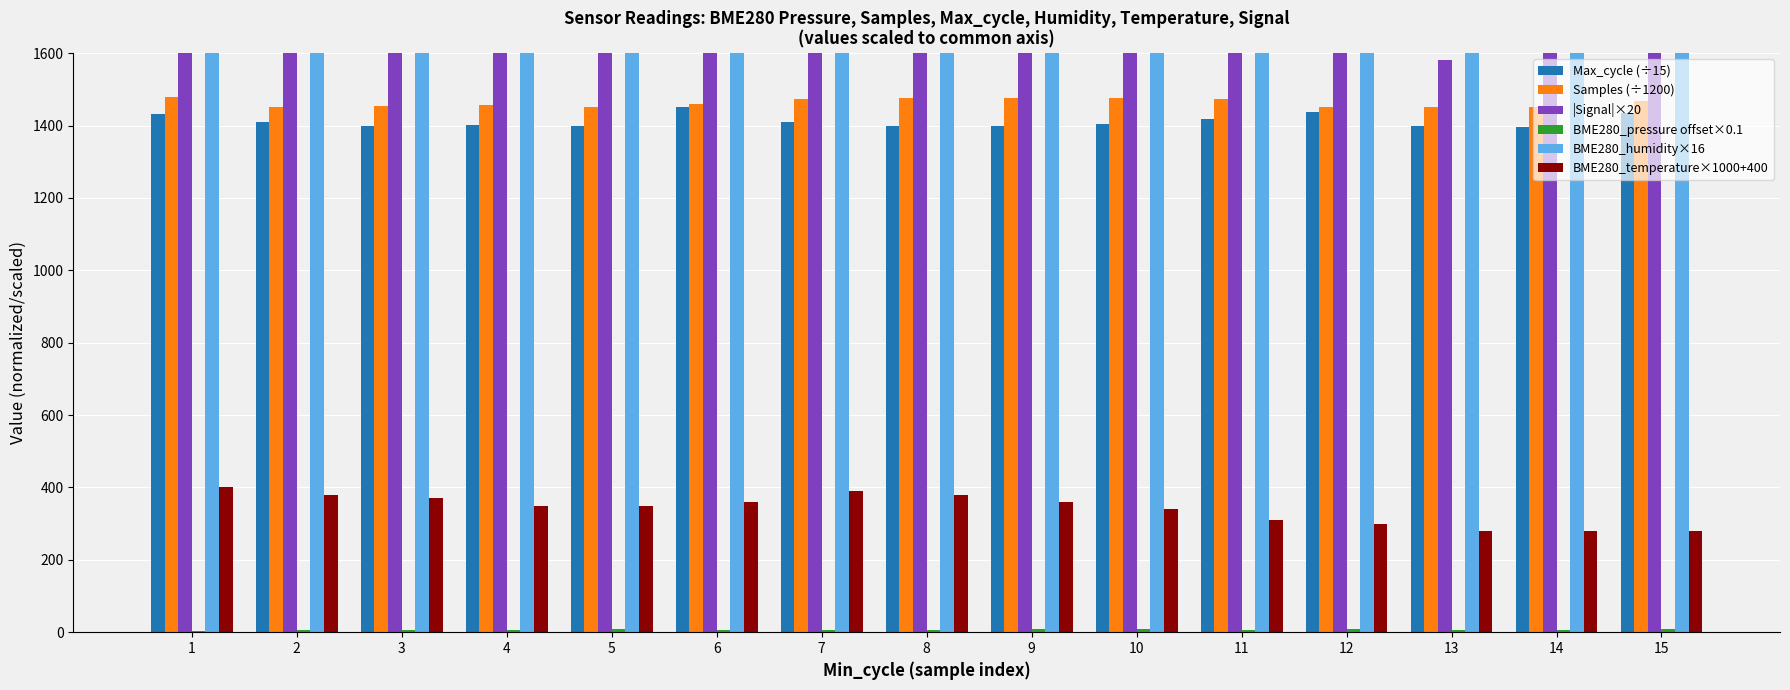

How many bars are there in total?

90